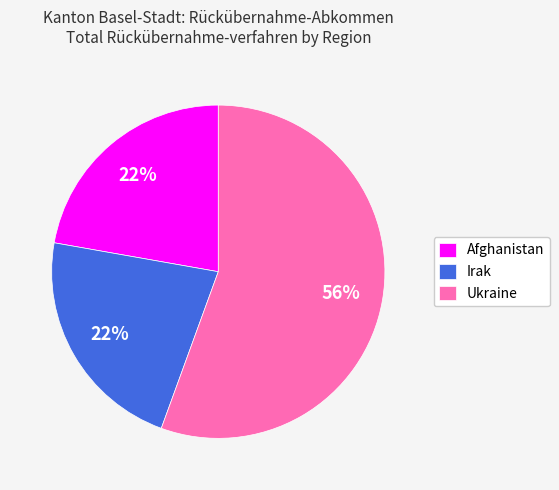

Is Ukraine the majority of the pie?

Yes